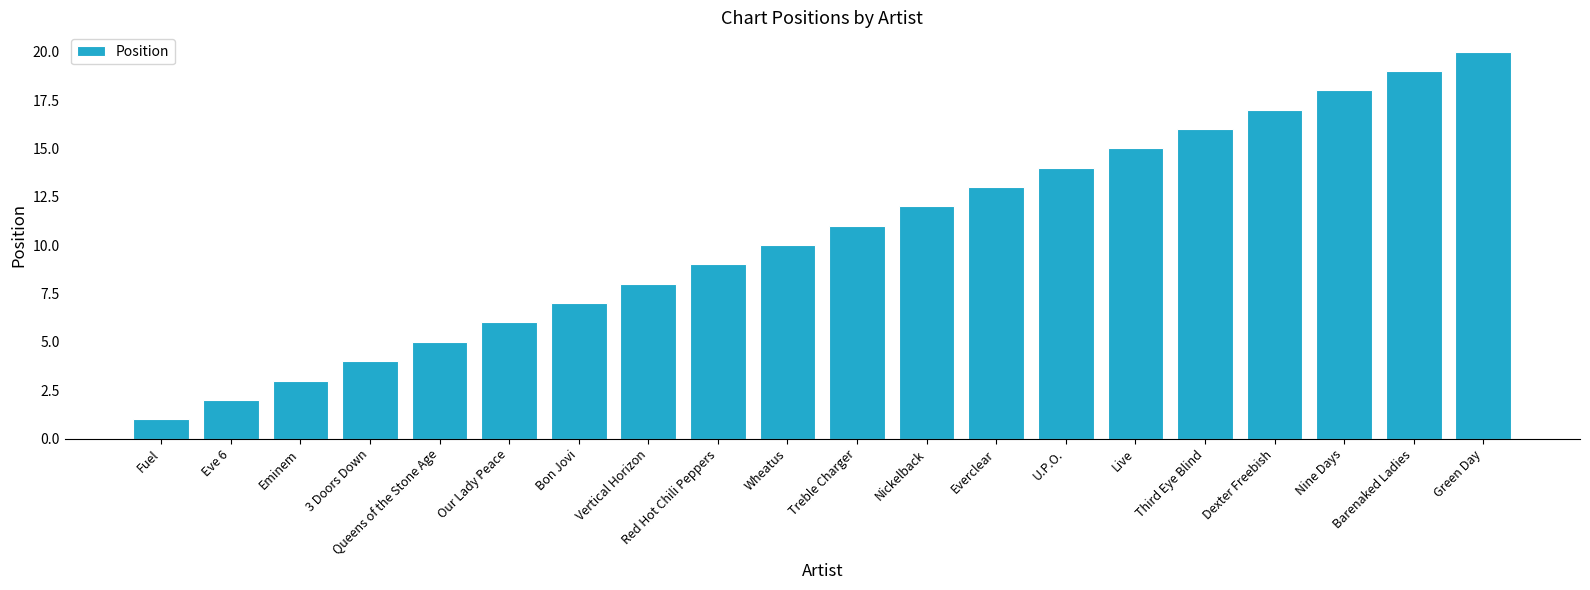

Approximately how many times larger is the value at Red Hot Chili Peppers compared to Barenaked Ladies?

0.5